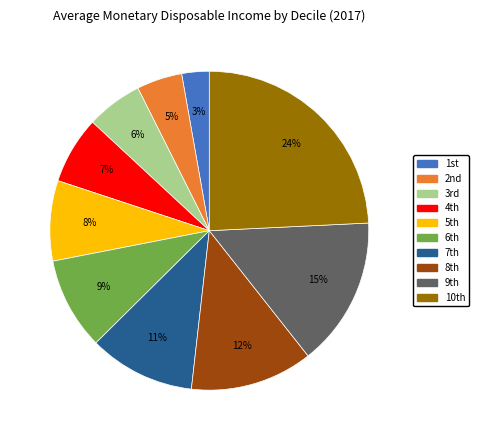

What is the largest slice in the pie chart?

10th